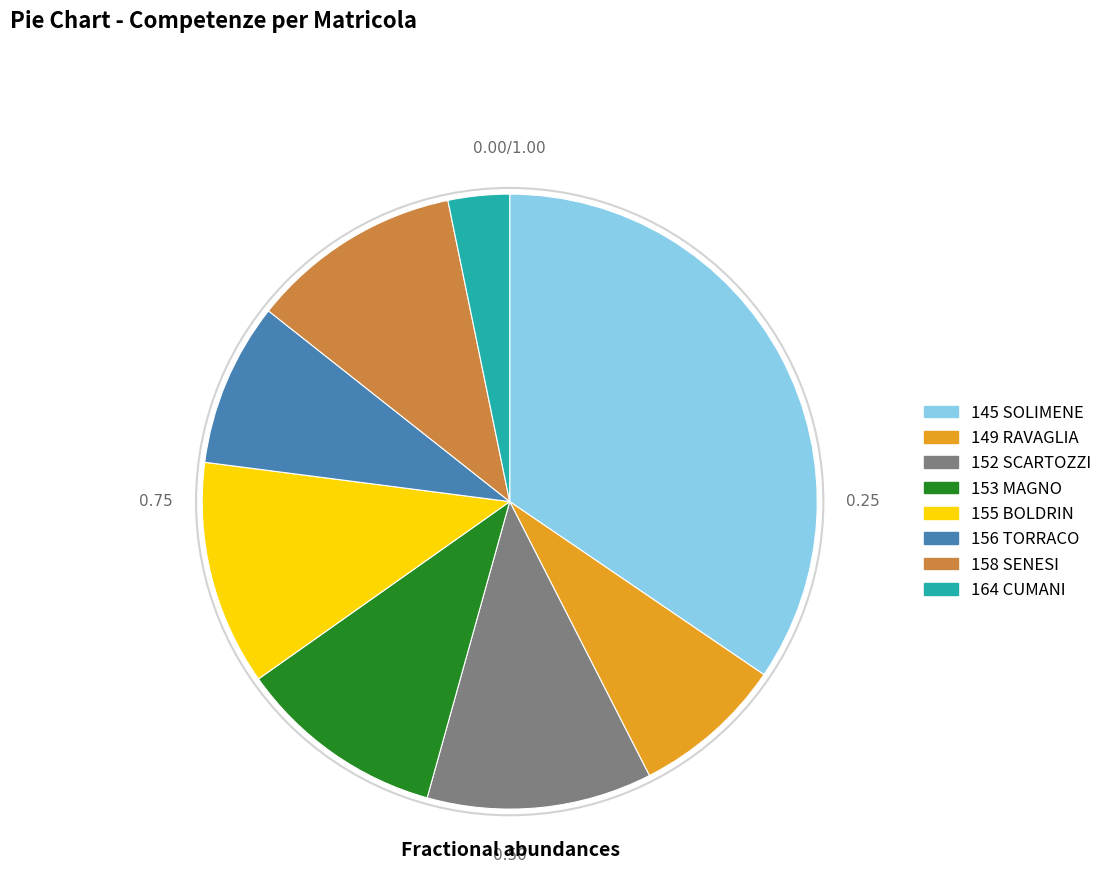

Which has a higher value, 152 SCARTOZZI or 158 SENESI?

152 SCARTOZZI